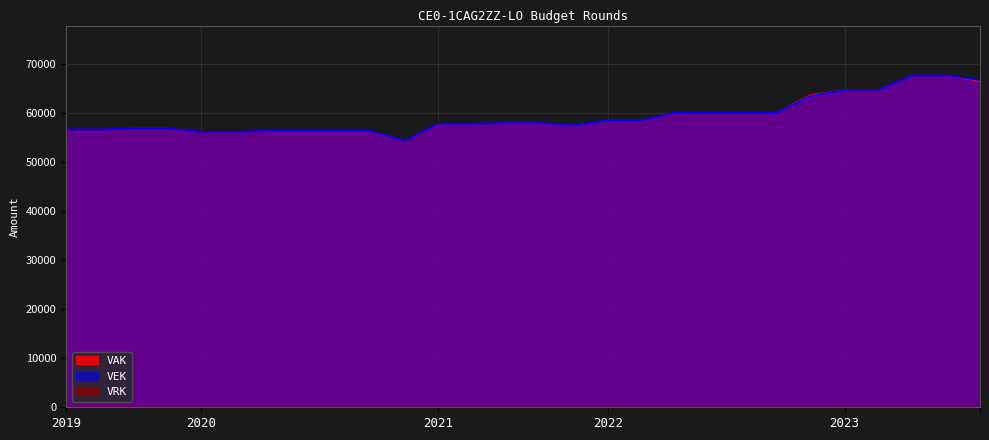

How many lines are shown in the chart?

3